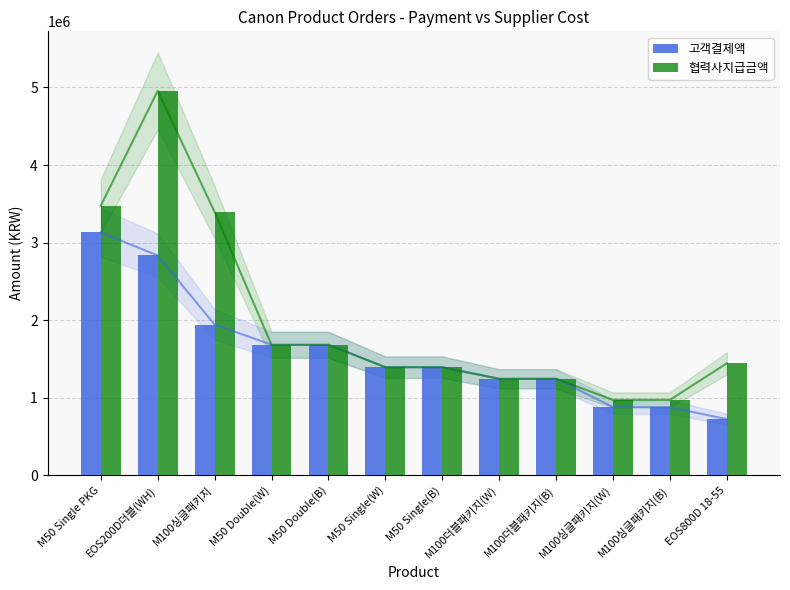

How many values in the 고객결제액 series are below 1392700?

5